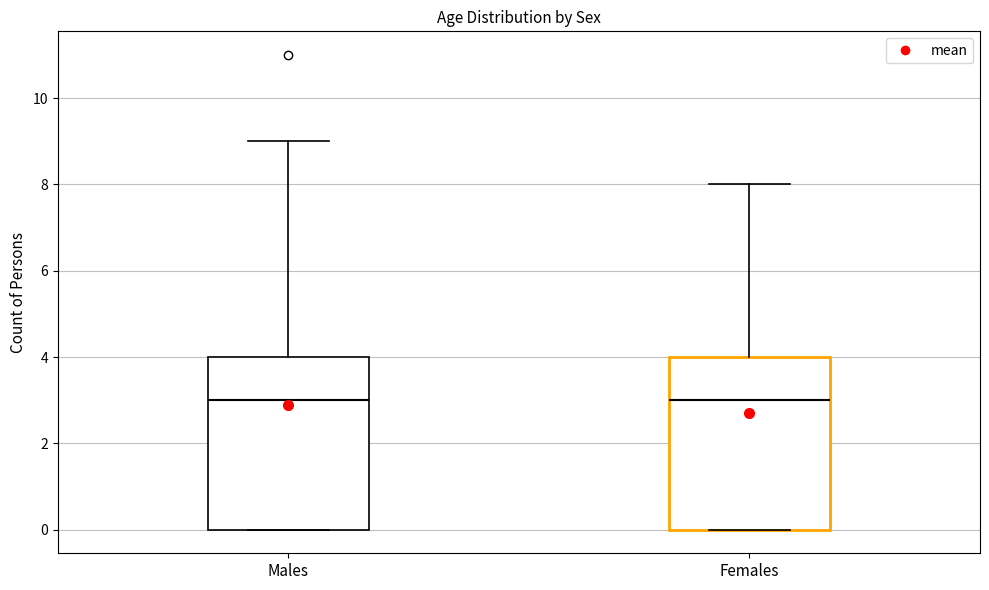

Reading left to right, transcribe this box plot: for each box, give where its median line is, the range the box spans, and where its two whiskers end, as read against the y-axis. The values are not printed on the chart, so give them approximately, as read against the axis.

Males: median 3, box 0 to 4, whiskers 0 to 9
Females: median 3, box 0 to 4, whiskers 0 to 8